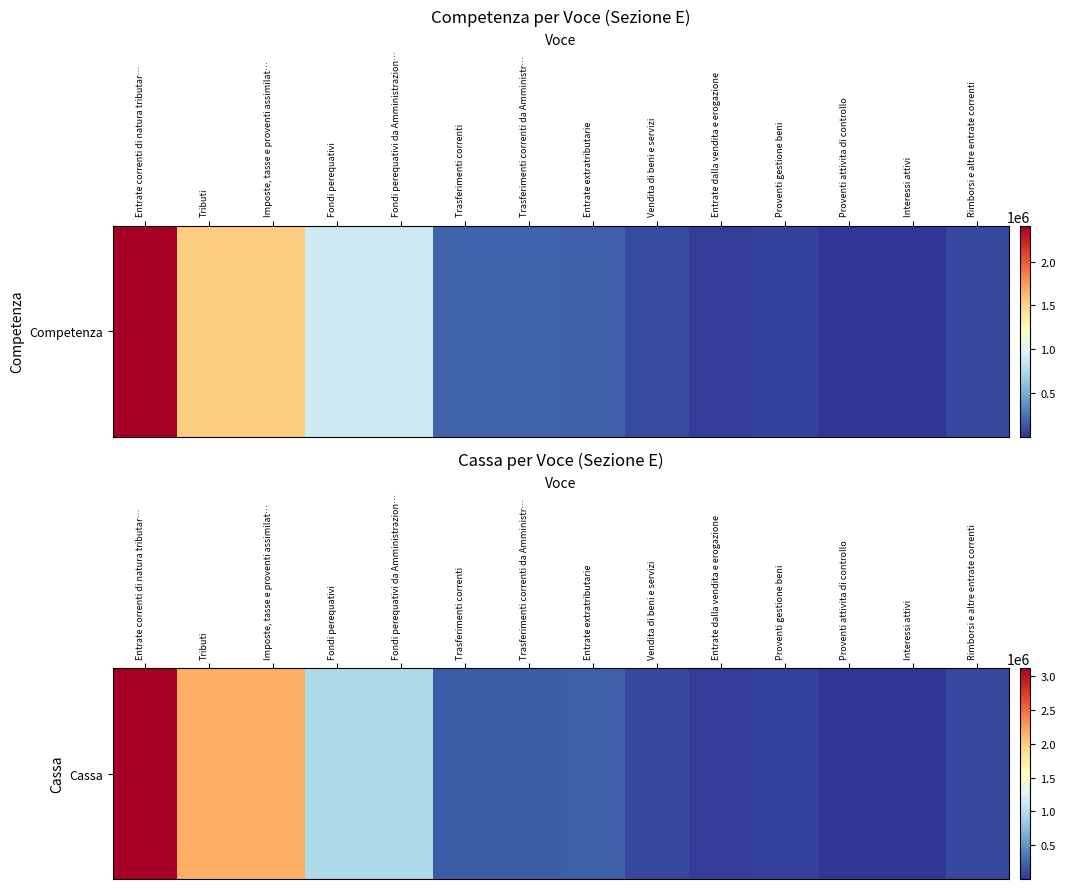

What is the difference between the values at Imposte, tasse e proventi assimilat… and Trasferimenti correnti da Amministr…?

1971411.6